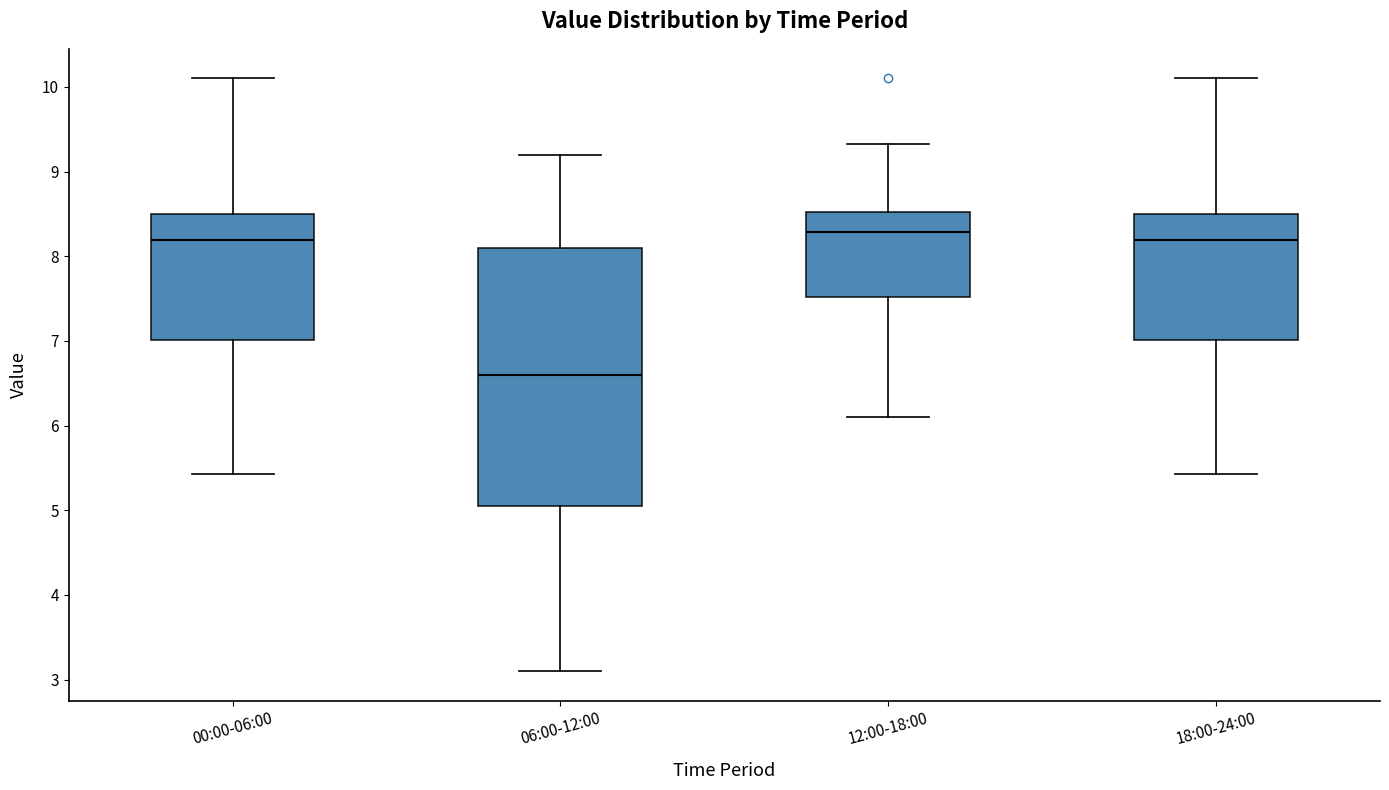

Reading left to right, read every box against the y-axis: the position of its median line, the range the box covers, and the ends of its whiskers. The values are not printed on the chart, so give them approximately, as read against the axis.

00:00-06:00: median 8.2, box 7.0 to 8.5, whiskers 5.4 to 10.1
06:00-12:00: median 6.6, box 5.1 to 8.1, whiskers 3.1 to 9.2
12:00-18:00: median 8.3, box 7.5 to 8.5, whiskers 6.1 to 9.3
18:00-24:00: median 8.2, box 7.0 to 8.5, whiskers 5.4 to 10.1